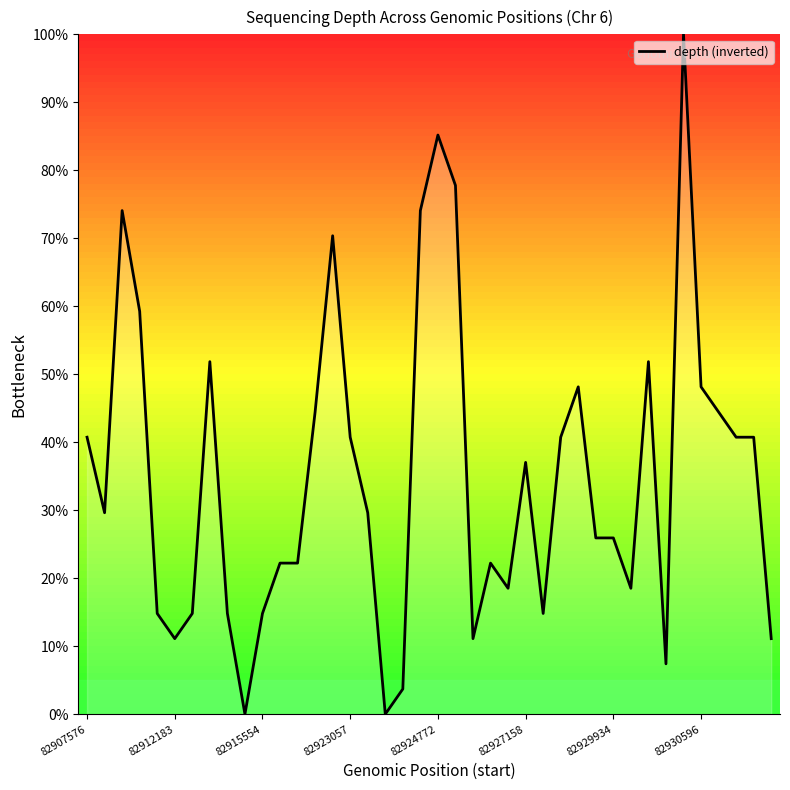

What is the difference between the maximum and minimum values?

100.0